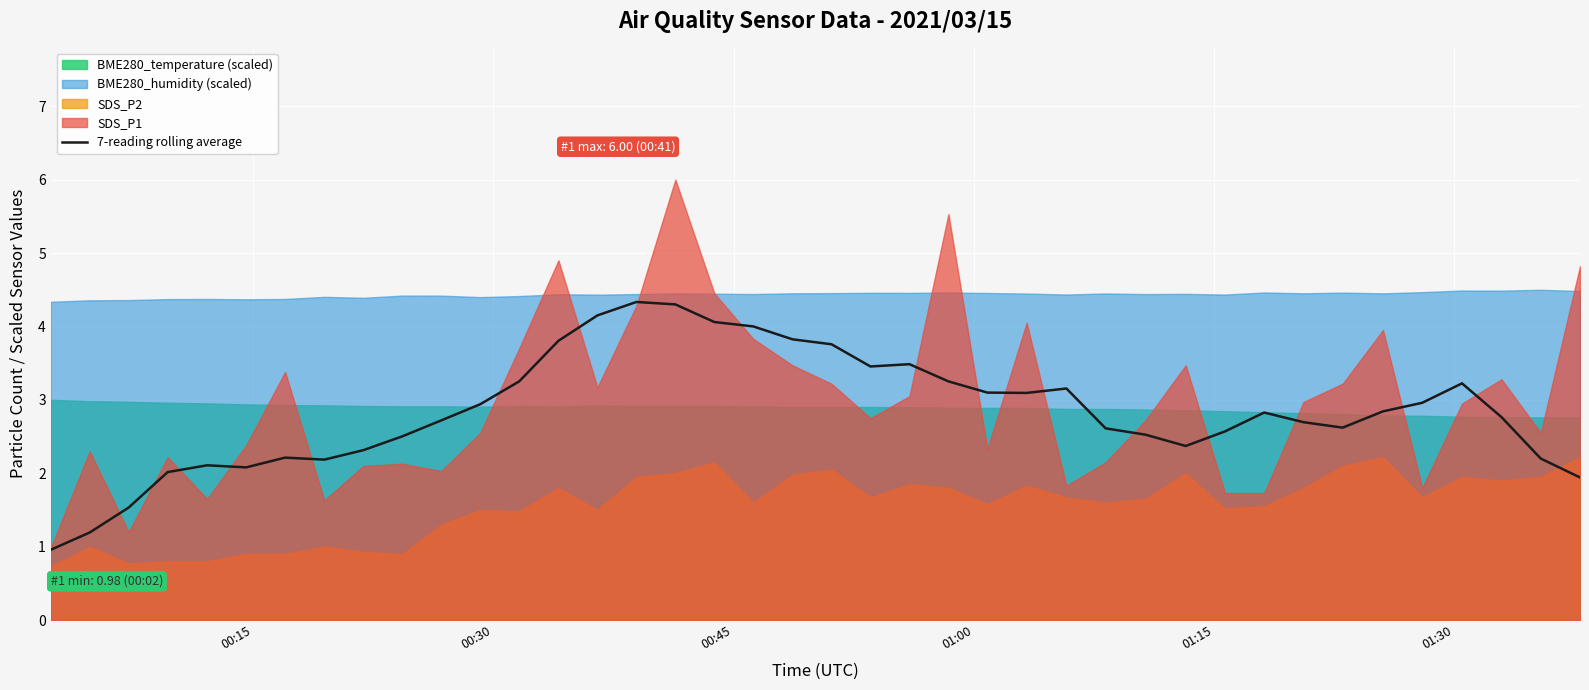

What is the maximum value for 7-reading rolling average?

4.3